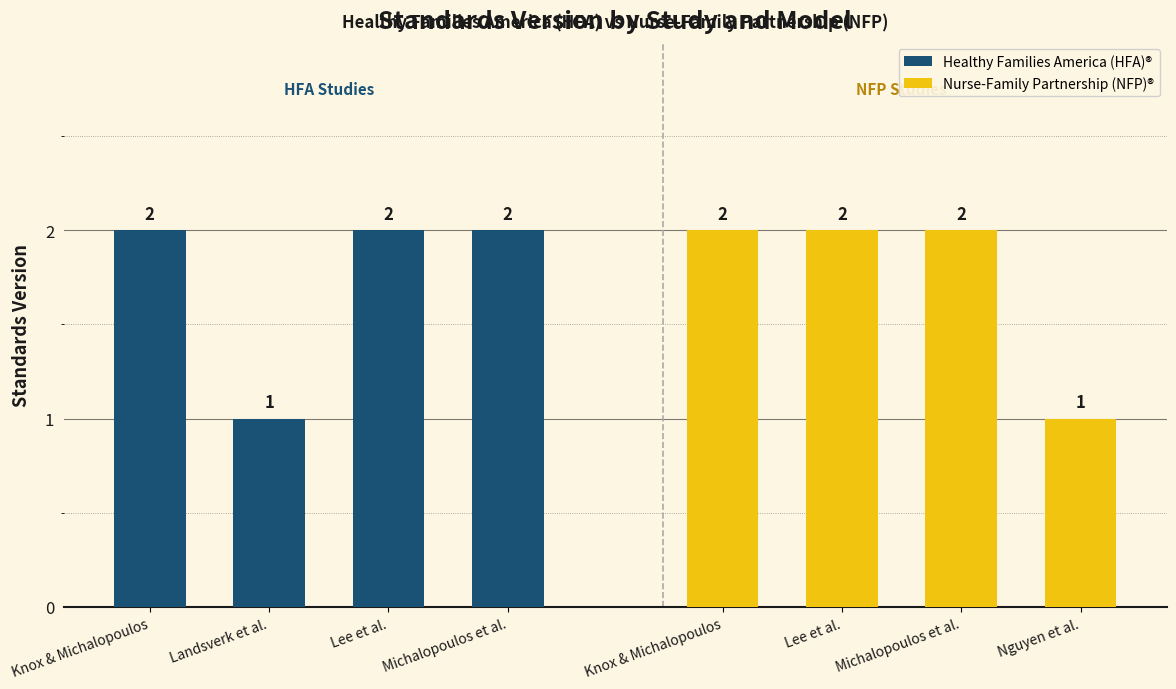

How many values in the Nurse-Family Partnership (NFP)® series are below 2?

1